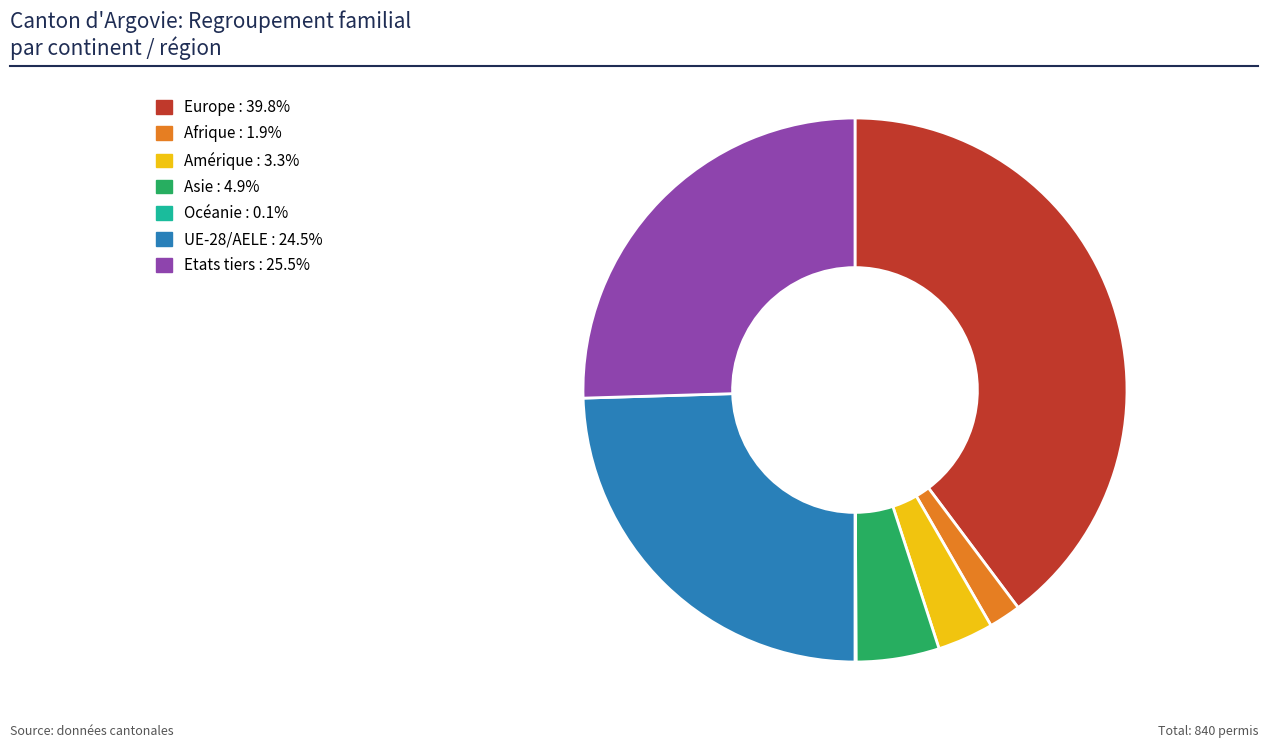

Which slice is the largest?

Europe